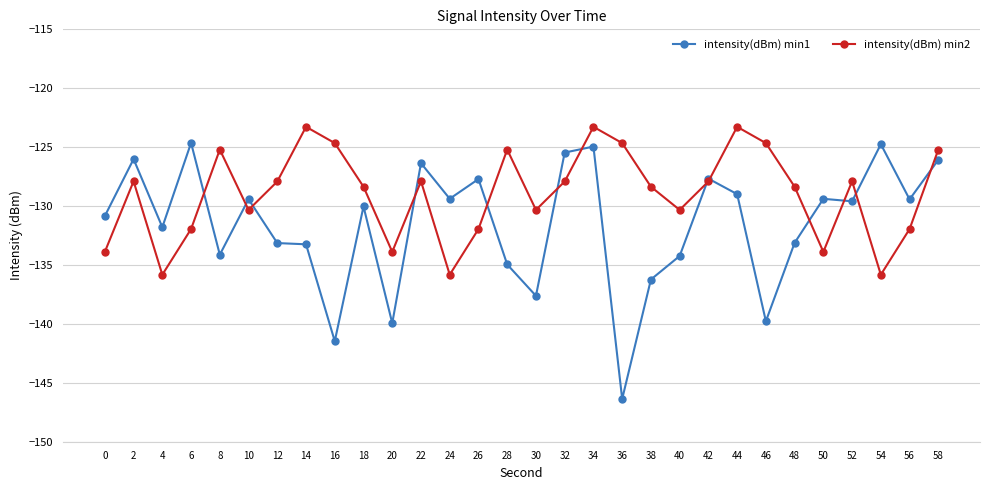

What are all the series names shown in the legend?

intensity(dBm) min1, intensity(dBm) min2